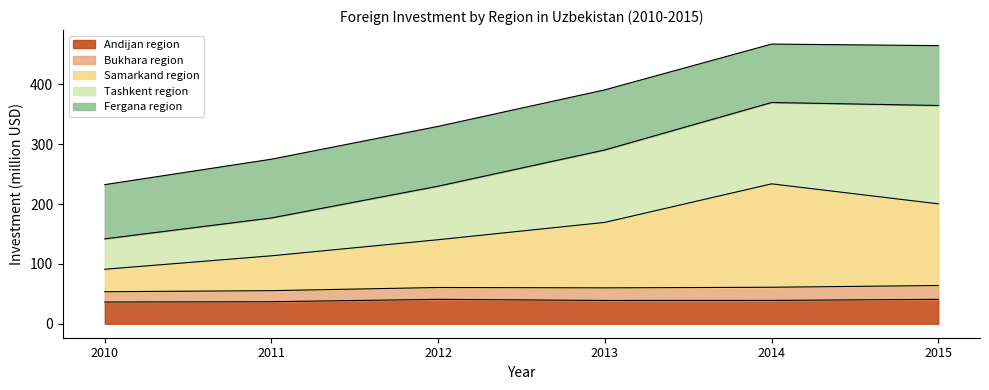

What is the total value across all series at 2013?

391.1